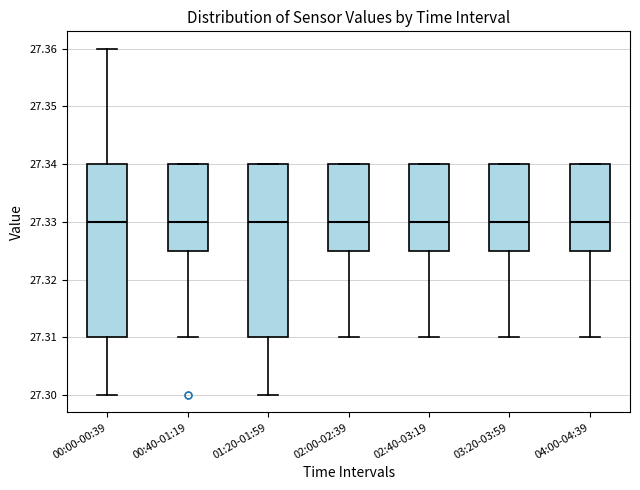

Reading left to right, read every box against the y-axis: the position of its median line, the range the box covers, and the ends of its whiskers. The values are not printed on the chart, so give them approximately, as read against the axis.

00:00-00:39: median 27.330, box 27.310 to 27.340, whiskers 27.300 to 27.360
00:40-01:19: median 27.330, box 27.325 to 27.340, whiskers 27.310 to 27.340
01:20-01:59: median 27.330, box 27.310 to 27.340, whiskers 27.300 to 27.340
02:00-02:39: median 27.330, box 27.325 to 27.340, whiskers 27.310 to 27.340
02:40-03:19: median 27.330, box 27.325 to 27.340, whiskers 27.310 to 27.340
03:20-03:59: median 27.330, box 27.325 to 27.340, whiskers 27.310 to 27.340
04:00-04:39: median 27.330, box 27.325 to 27.340, whiskers 27.310 to 27.340